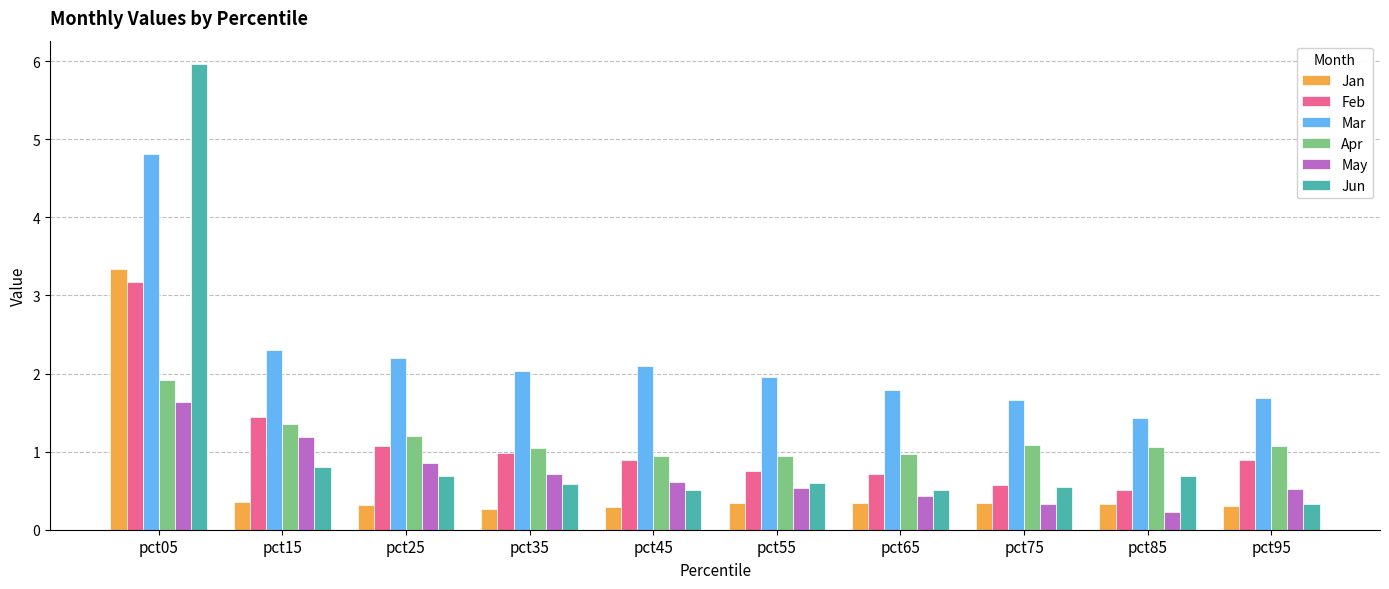

What is the sum of the Mar values at pct25 and pct05?

7.0